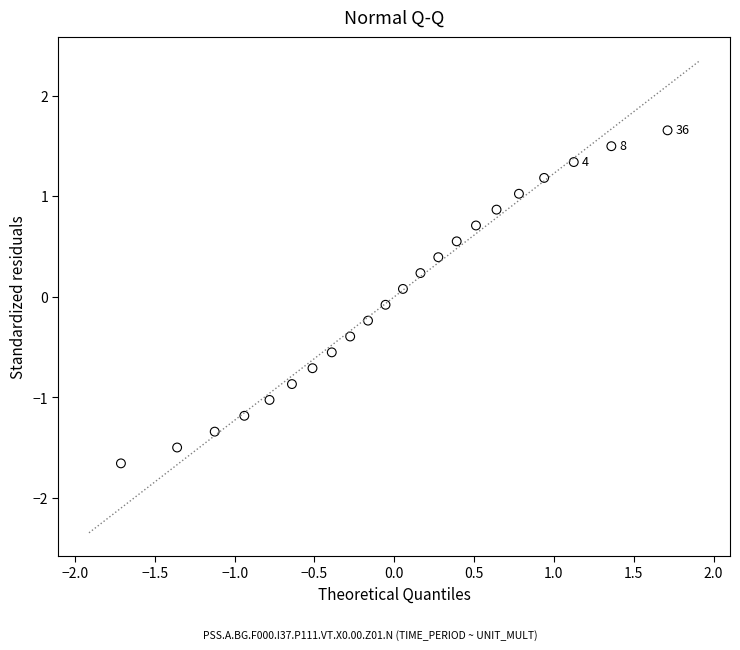

What is the range of X values (max minus min)?

3.4